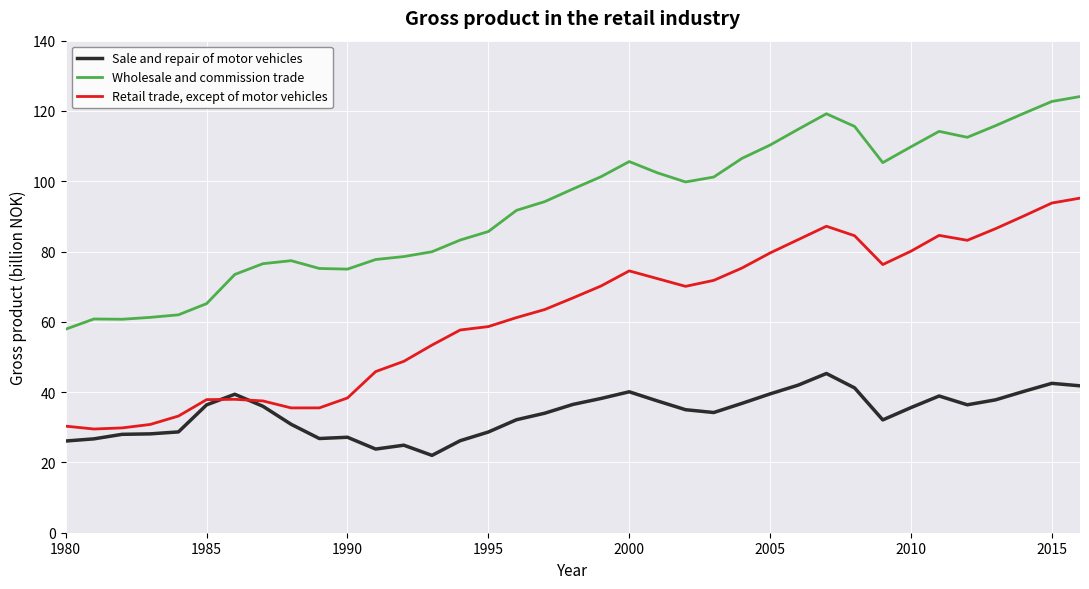

List the series in order of their peak value, lowest first.

Sale and repair of motor vehicles, Retail trade, except of motor vehicles, Wholesale and commission trade